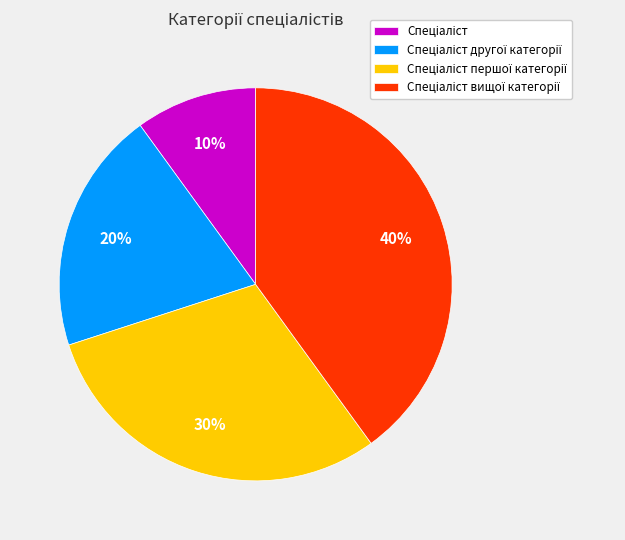

To the nearest percent, what is the average slice percentage?

25%